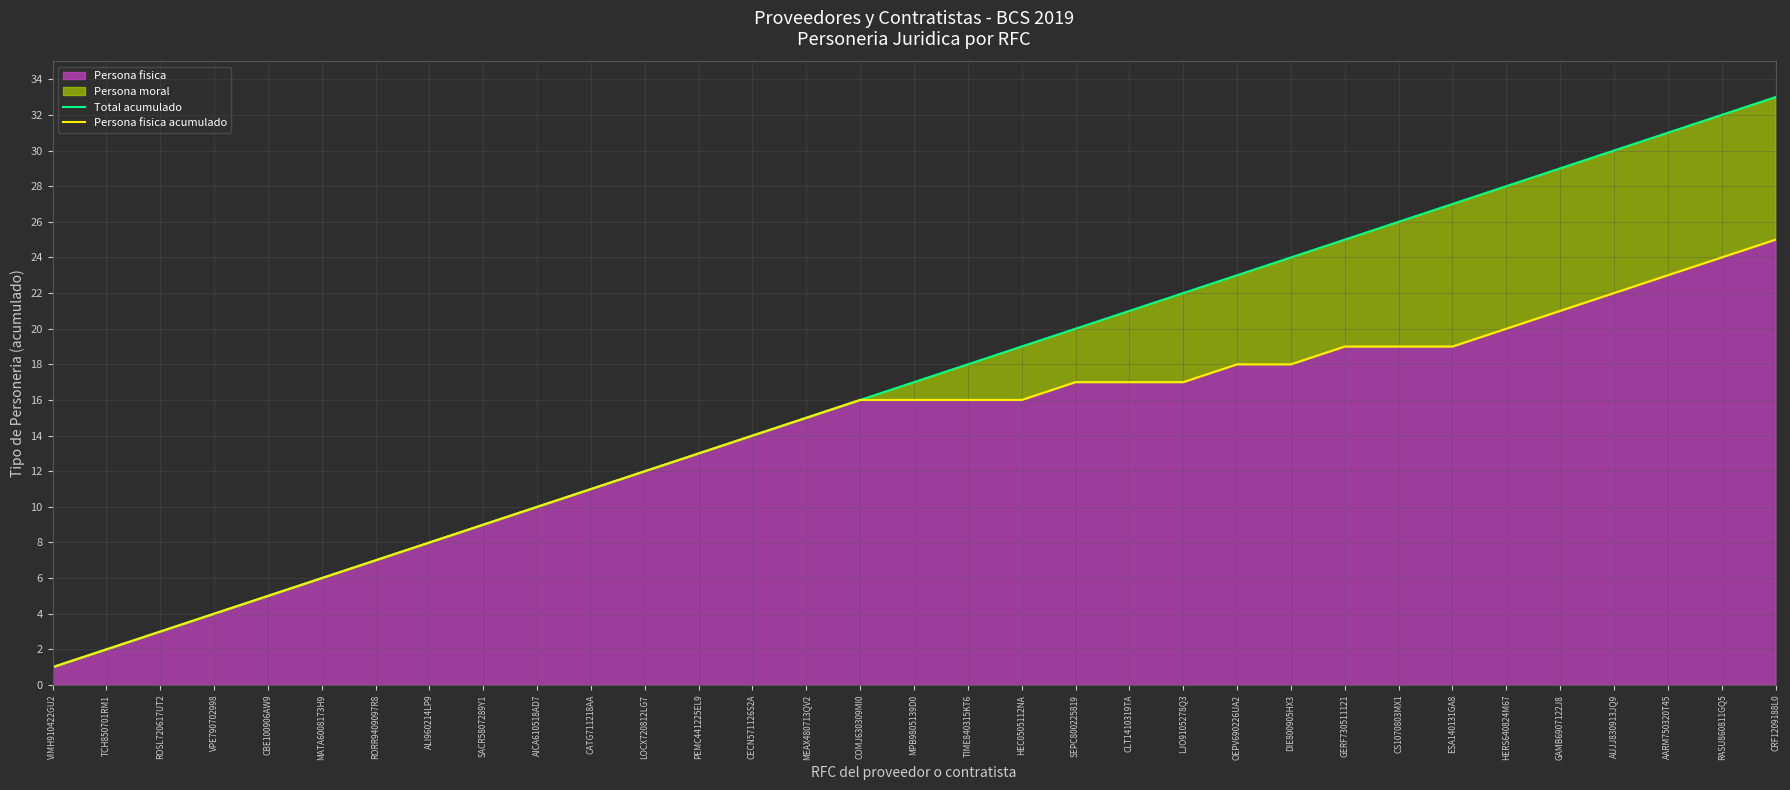

What is the difference between the second highest and second lowest values in the Persona fisica acumulado series?

22